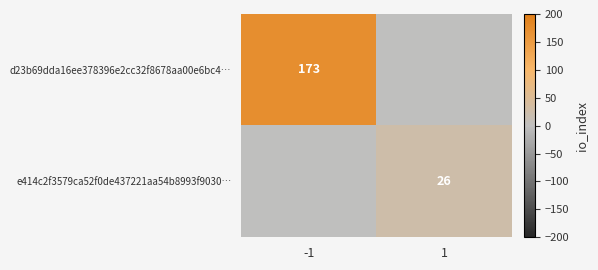

Which label corresponds to the smallest value in the chart?

1